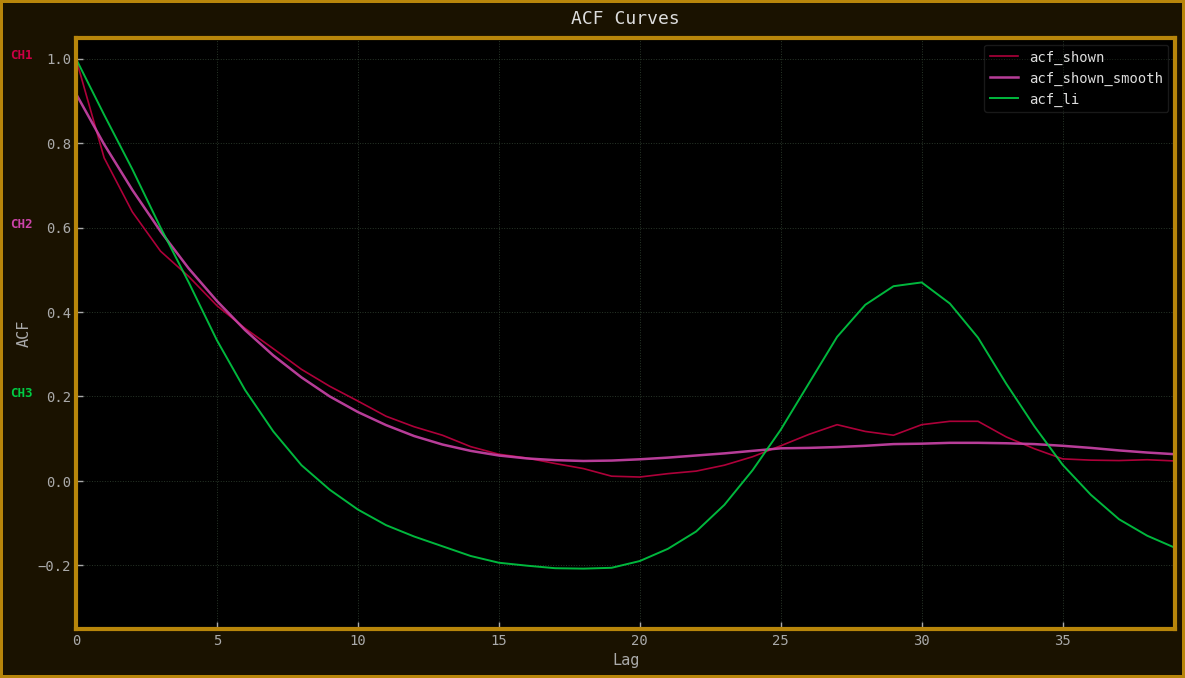

Reading left to right, list all the values displayed in this chart.

acf_shown: 1.0	0.8	0.6	0.5	0.5	0.4	0.4	0.3	0.3	0.2	0.2	0.2	0.1	0.1	0.1	0.1	0.1	0.0	0.0	0.0	0.0	0.0	0.0	0.0	0.1	0.1	0.1	0.1	0.1	0.1	0.1	0.1	0.1	0.1	0.1	0.1	0.0	0.0	0.1	0.0
acf_shown_smooth: 0.9	0.8	0.7	0.6	0.5	0.4	0.4	0.3	0.2	0.2	0.2	0.1	0.1	0.1	0.1	0.1	0.1	0.0	0.0	0.0	0.1	0.1	0.1	0.1	0.1	0.1	0.1	0.1	0.1	0.1	0.1	0.1	0.1	0.1	0.1	0.1	0.1	0.1	0.1	0.1
acf_li: 1.0	0.9	0.7	0.6	0.5	0.3	0.2	0.1	0.0	-0.0	-0.1	-0.1	-0.1	-0.2	-0.2	-0.2	-0.2	-0.2	-0.2	-0.2	-0.2	-0.2	-0.1	-0.1	0.0	0.1	0.2	0.3	0.4	0.5	0.5	0.4	0.3	0.2	0.1	0.0	-0.0	-0.1	-0.1	-0.2